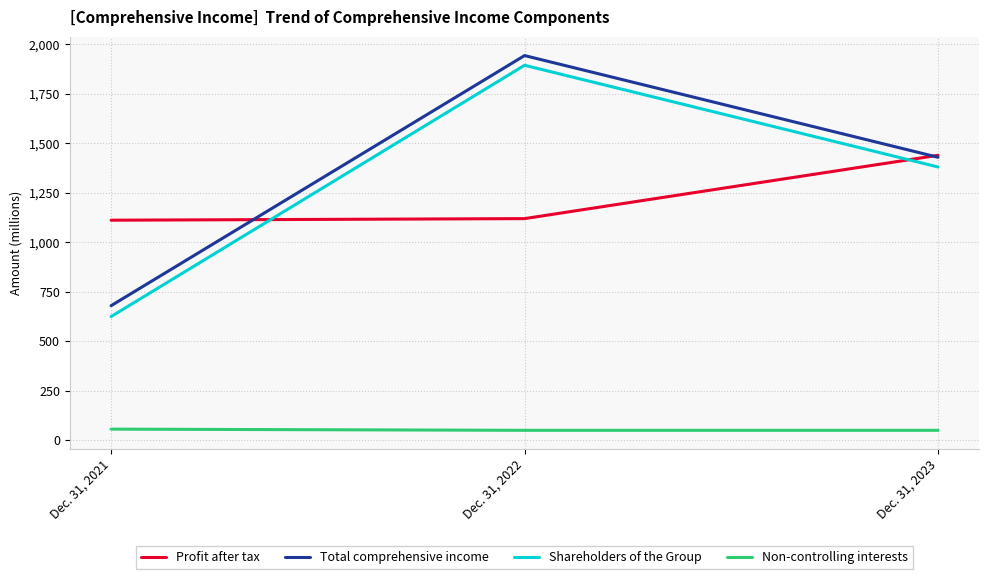

Count the Non-controlling interests values in the range 49 to 55.

3